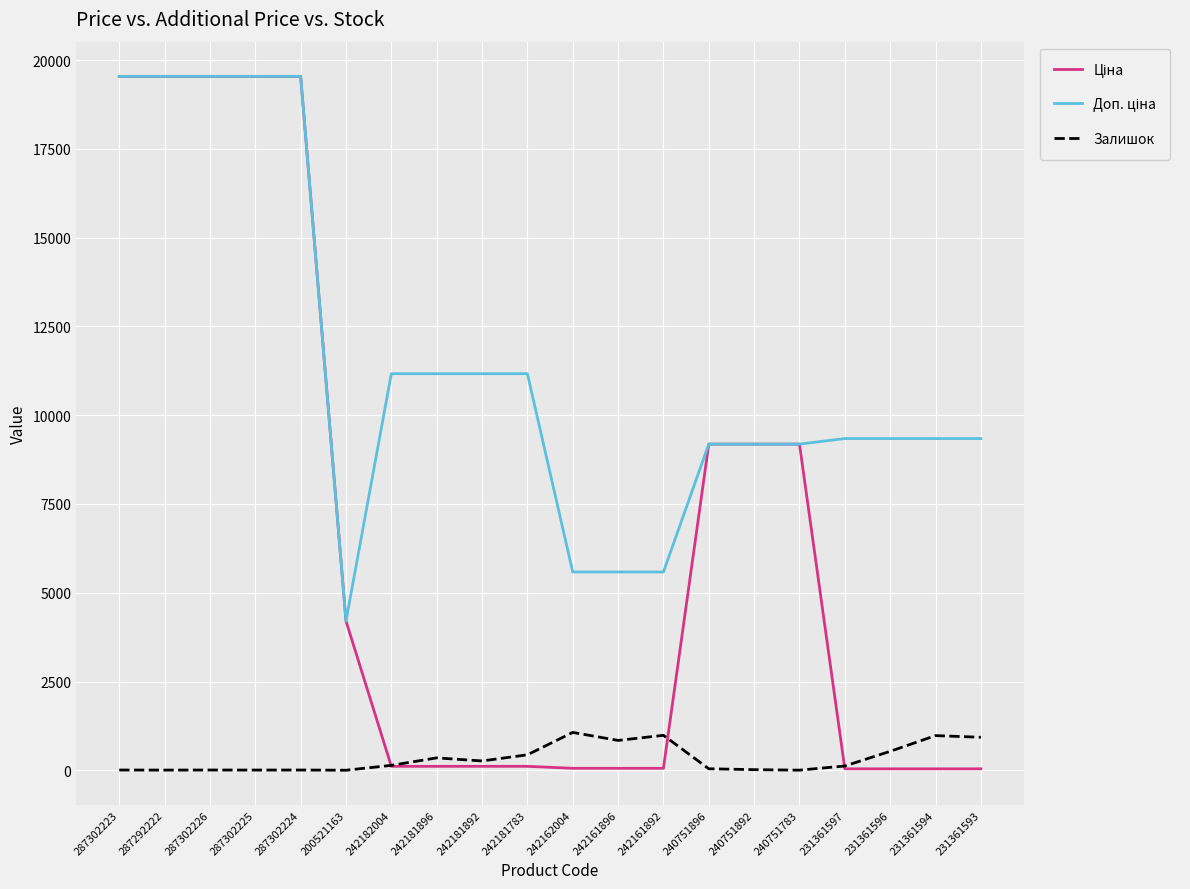

What is the greatest value displayed?

19542.7